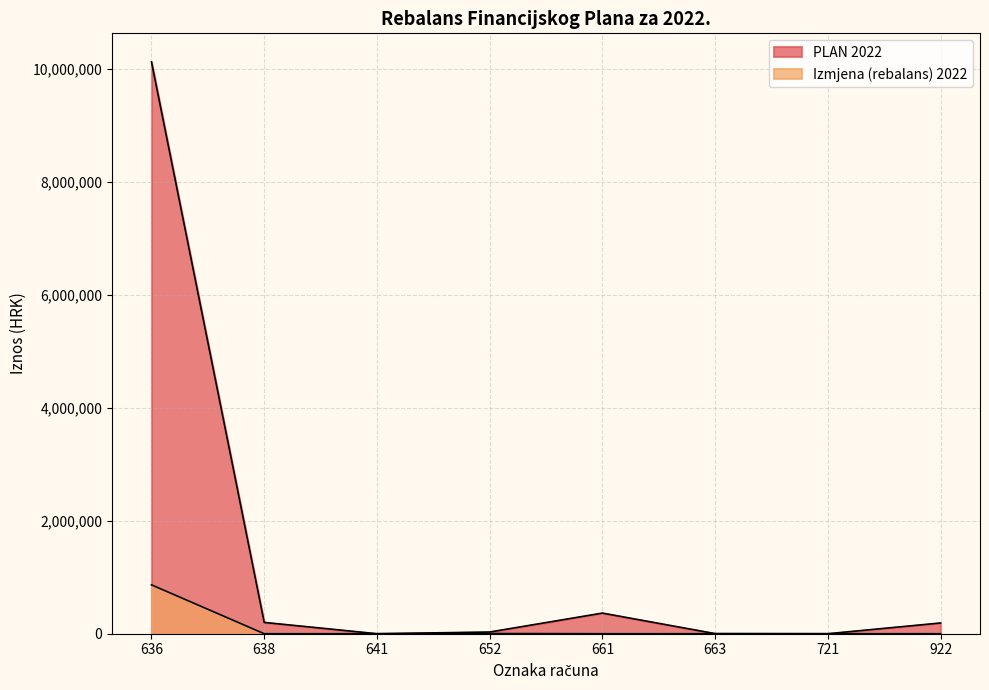

True or false: Izmjena (rebalans) 2022 and PLAN 2022 intersect in this chart.

False